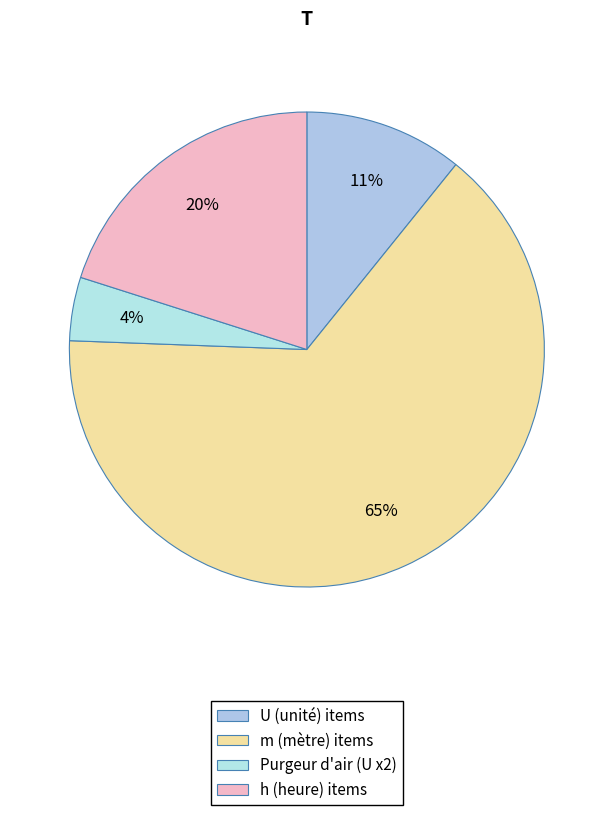

Count the number of slices in the pie.

4